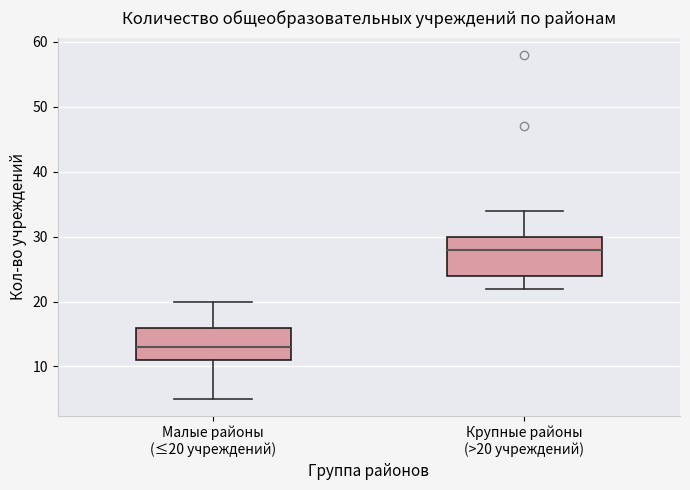

Reading left to right, transcribe this box plot: for each box, give where its median line is, the range the box spans, and where its two whiskers end, as read against the y-axis. The values are not printed on the chart, so give them approximately, as read against the axis.

Малые районы (≤20 учреждений): median 13, box 11 to 16, whiskers 5 to 20
Крупные районы (>20 учреждений): median 28, box 24 to 30, whiskers 22 to 34